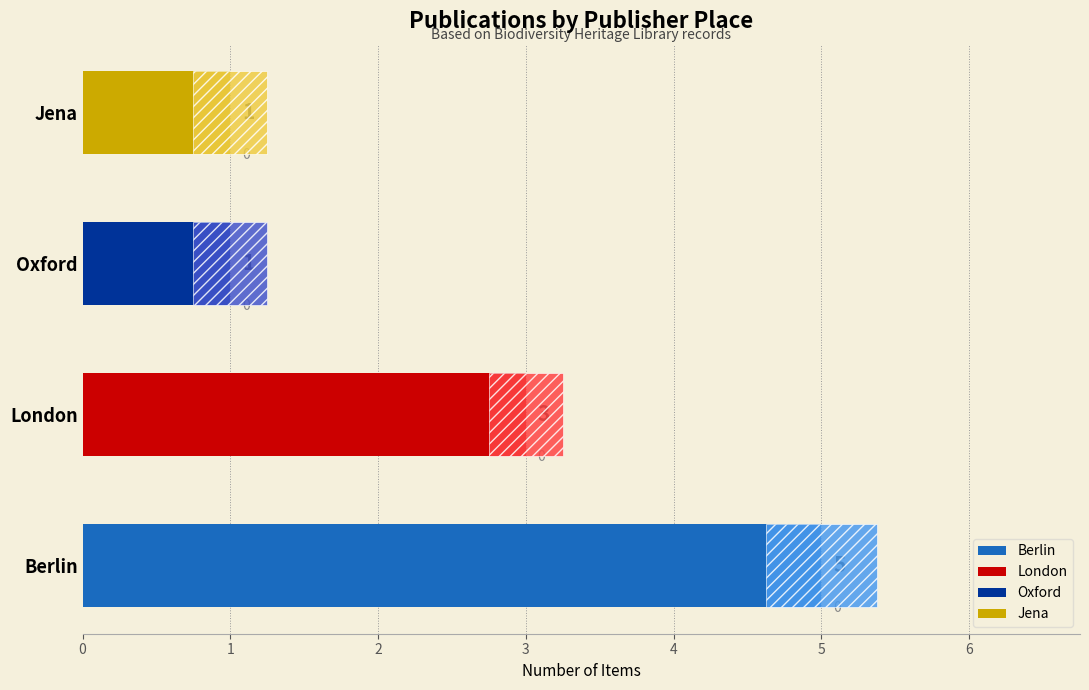

What is the sum of all values?

10